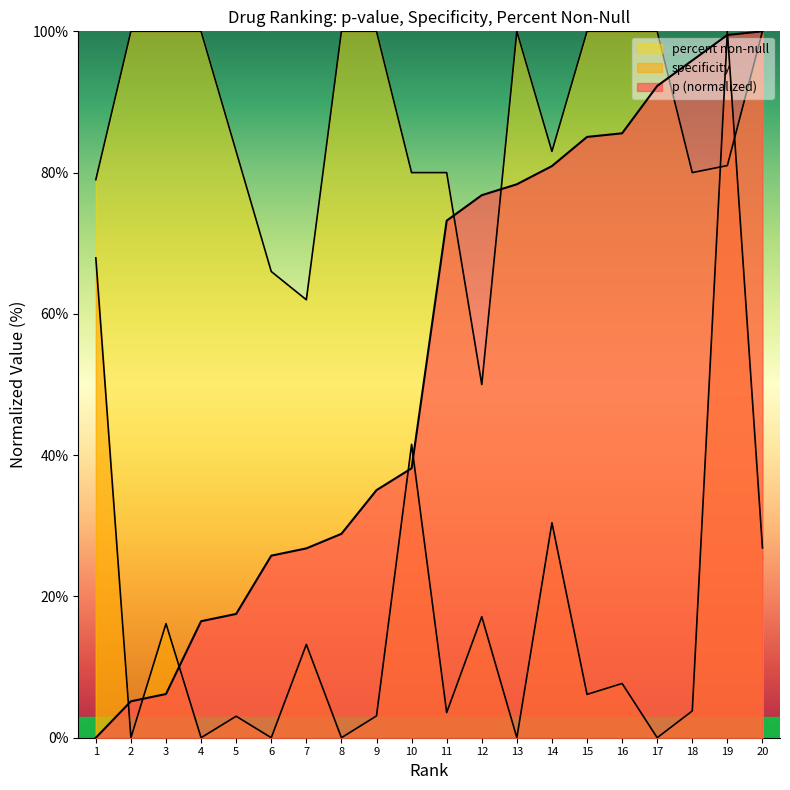

Which category has the highest value in the percent non-null series?

2